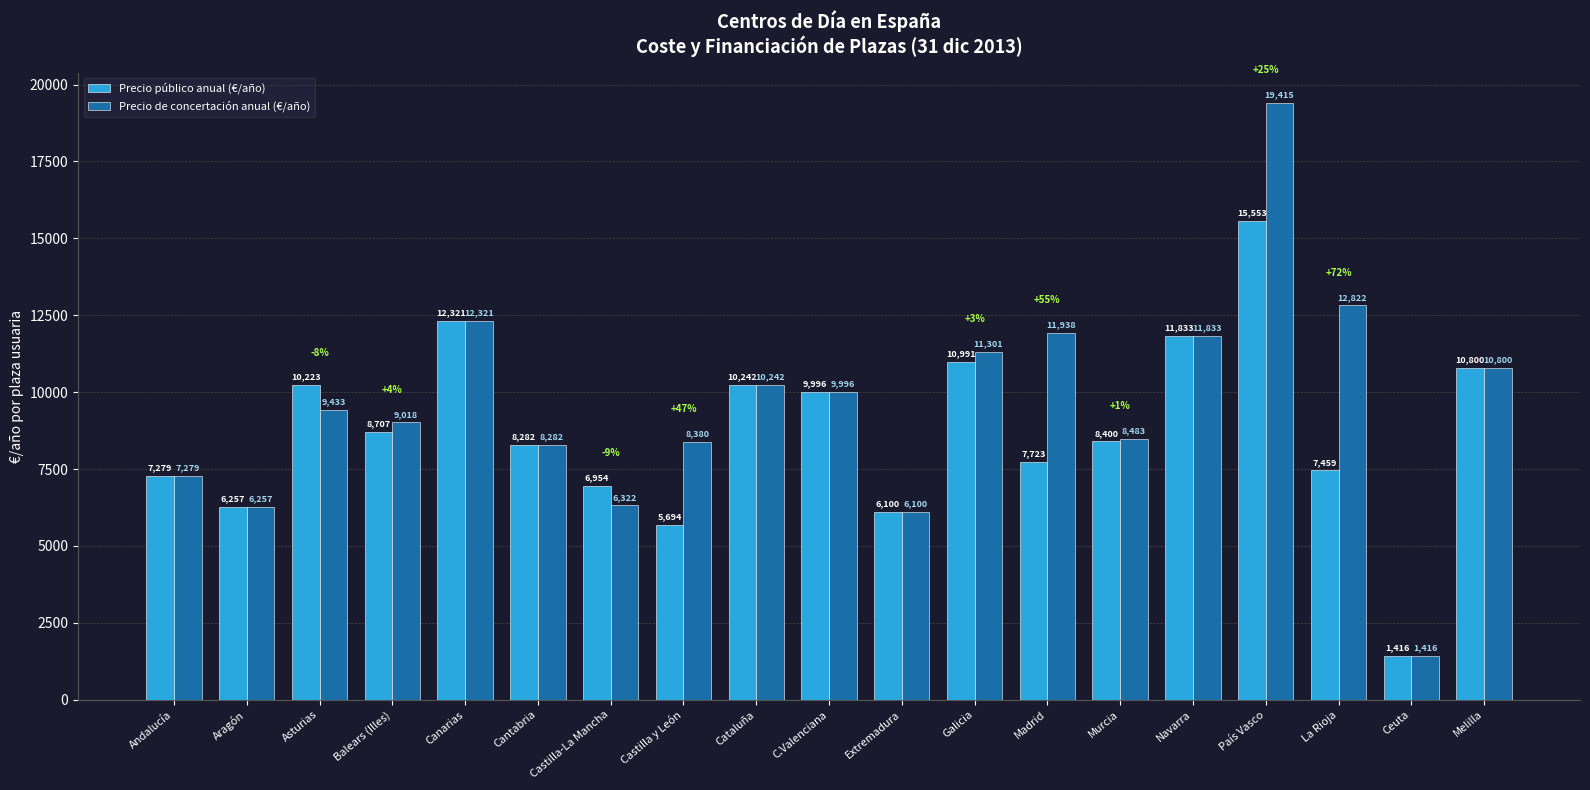

Is the value of Precio de concertación anual (€/año) at C.Valenciana greater than the value of Precio público anual (€/año) at Castilla-La Mancha?

Yes